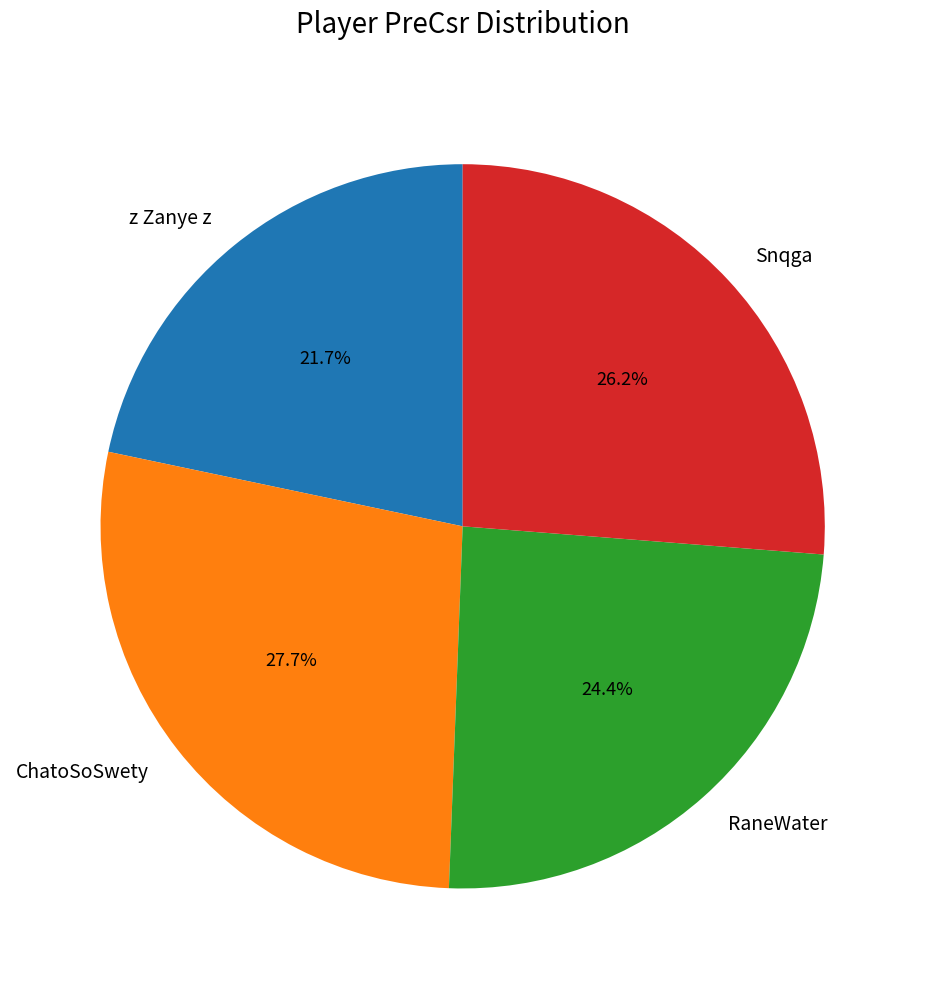

Which has a higher value, z Zanye z or RaneWater?

RaneWater